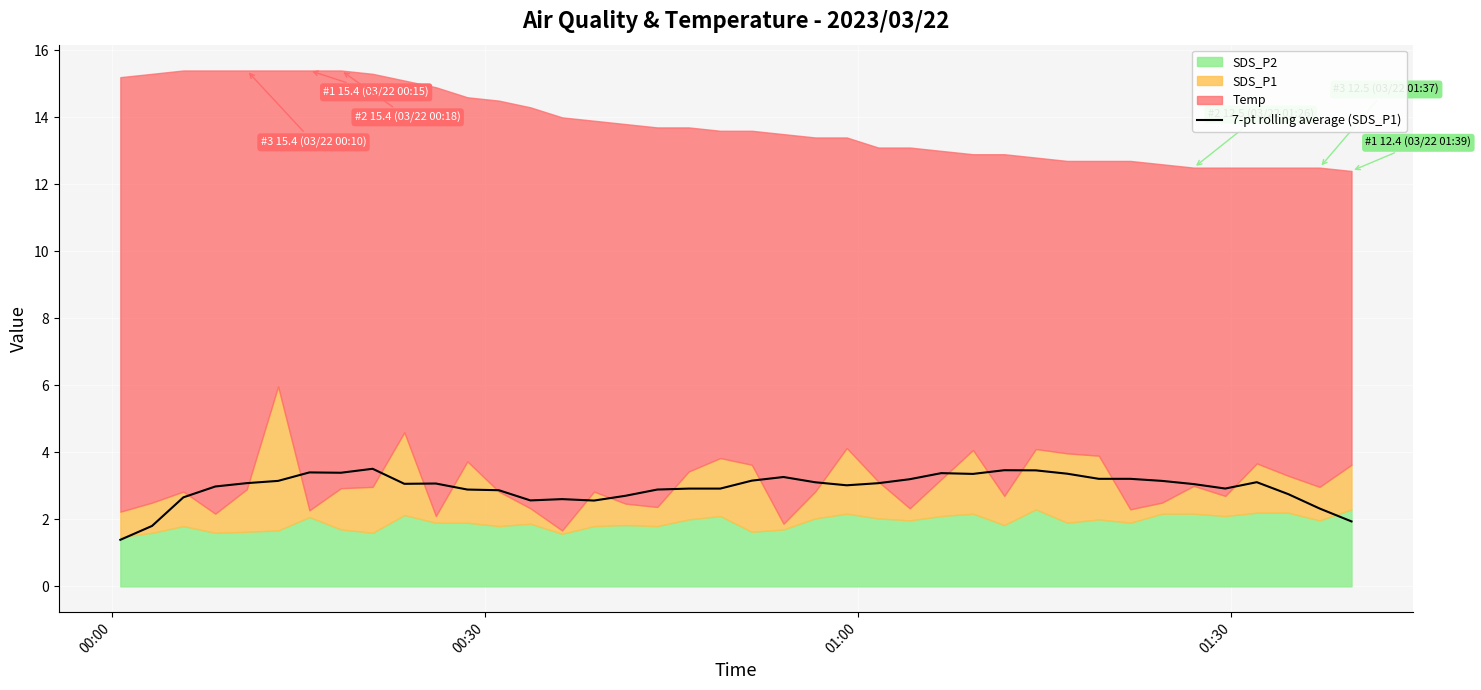

What is the average value?

2.9